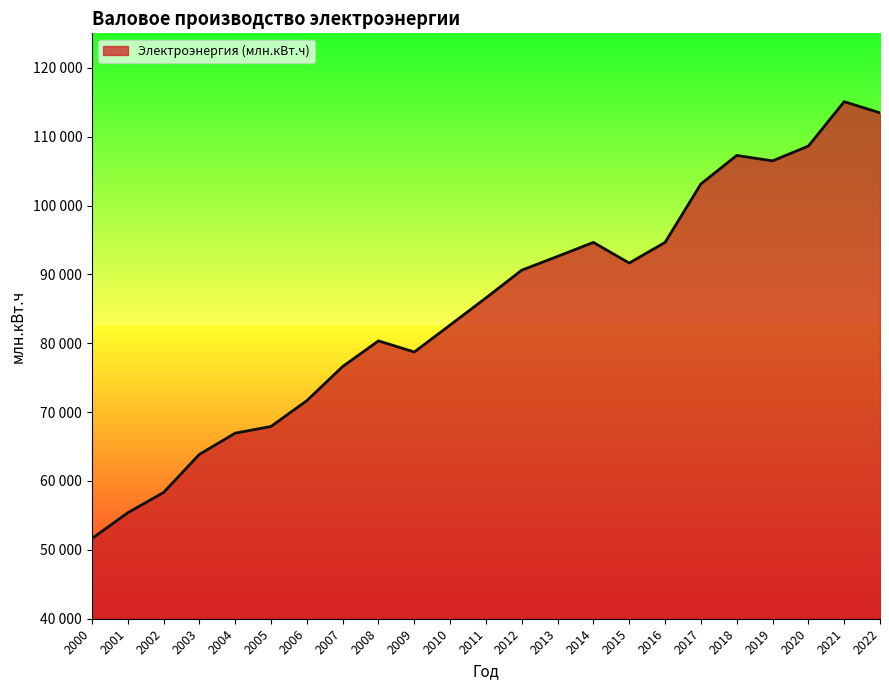

Is this an area chart (filled region under the line)?

Yes